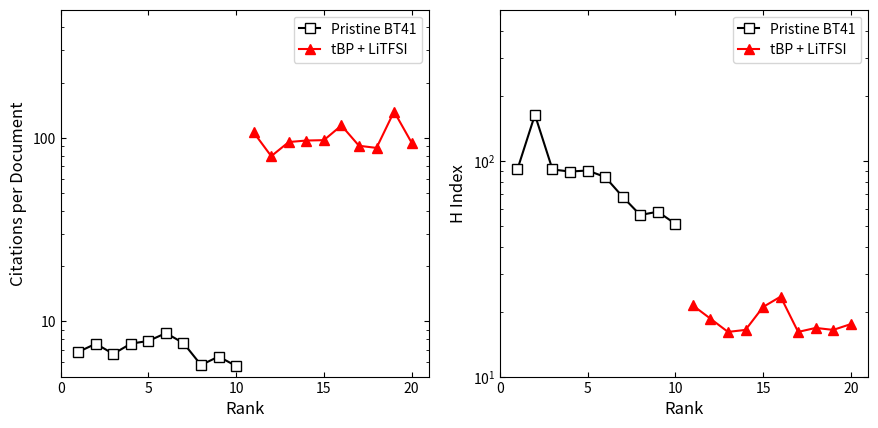

What is the value of the Pristine BT41 point at the 1st from the left?

91.0